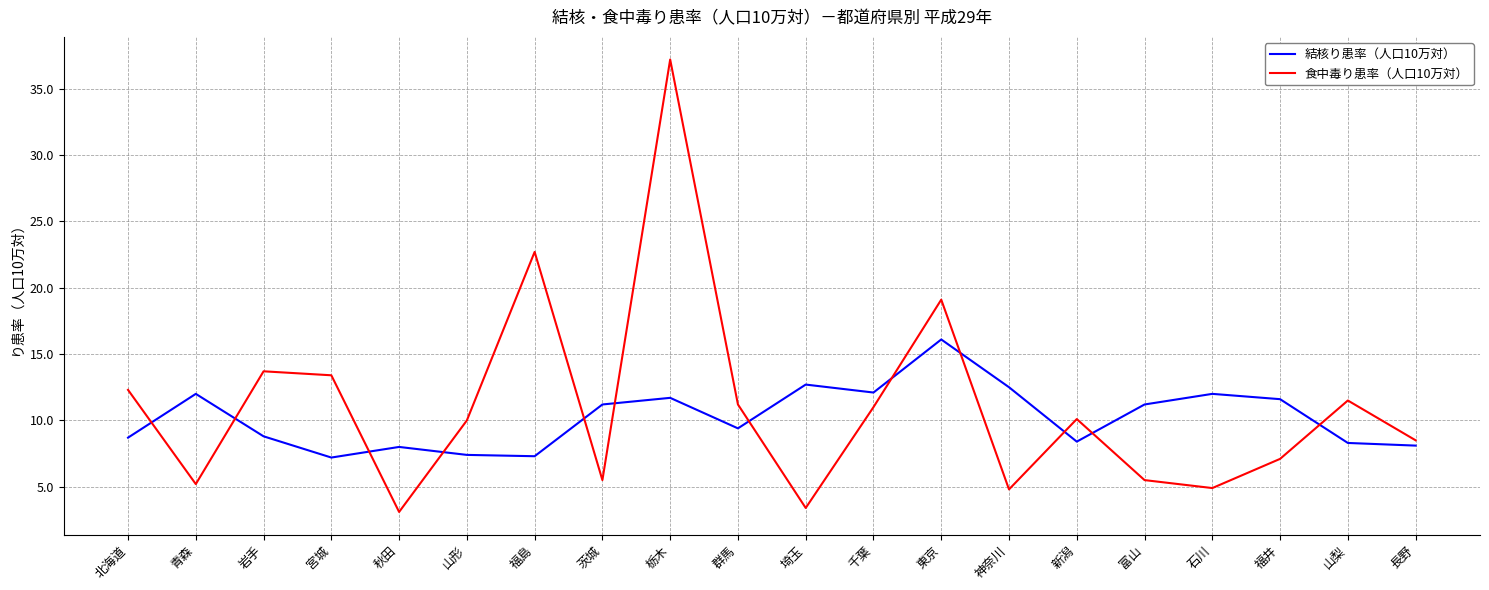

What is the spread (max minus min) of values at 富山?

5.7